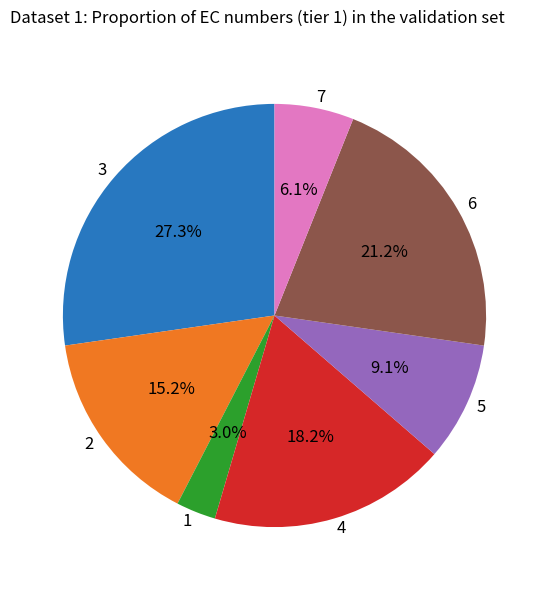

To the nearest percent, what is the difference between the 6 and 4 slice percentages?

3%